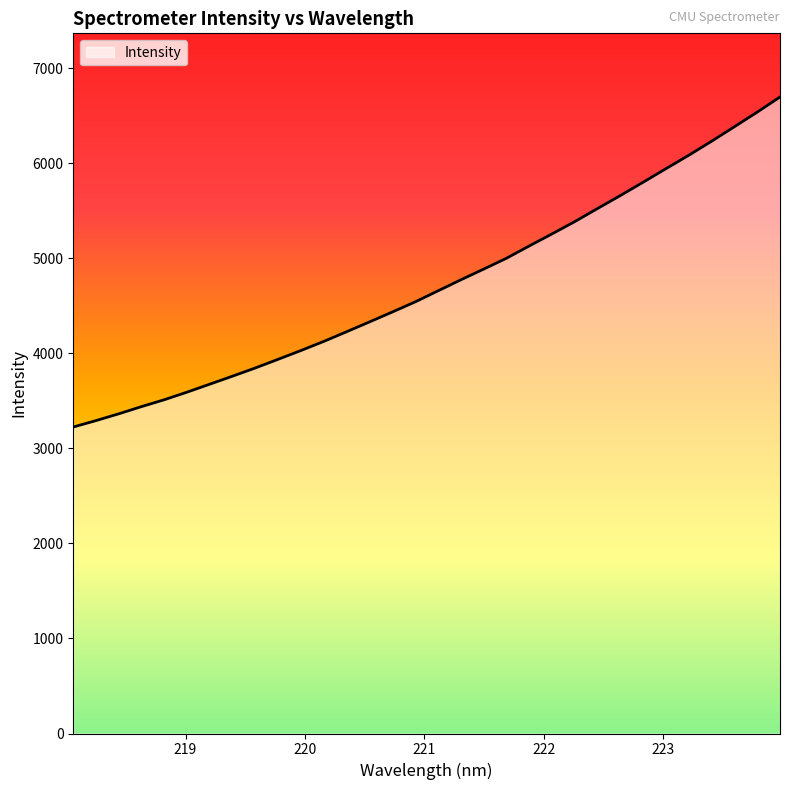

What is the sum of all values?

151323.1